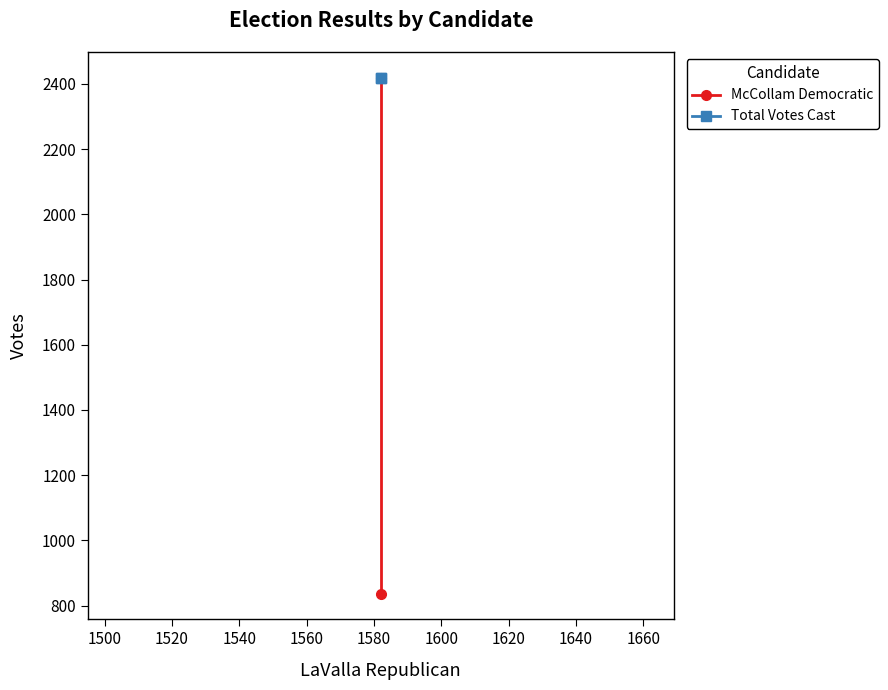

How many lines are shown in the chart?

2